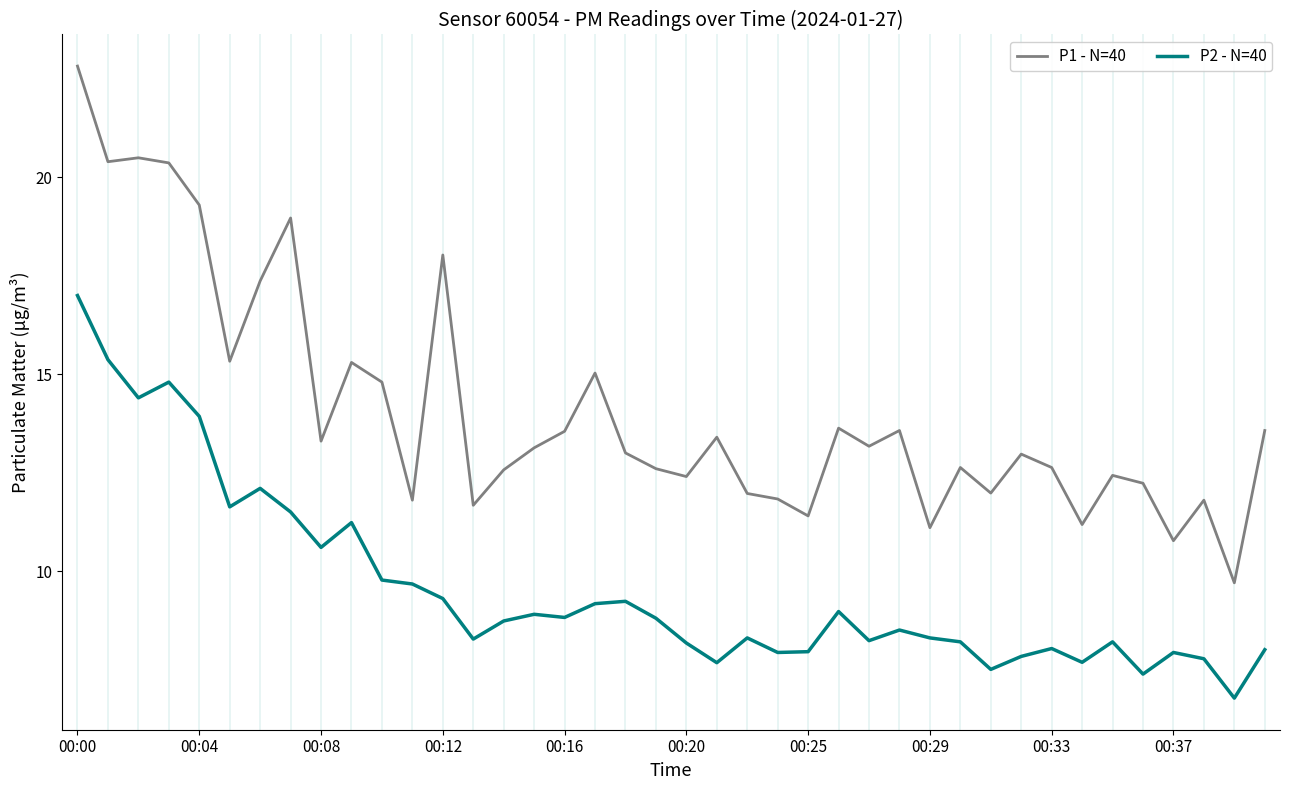

What is the difference between the maximum and minimum values in the P1 - N=40 series?

13.1